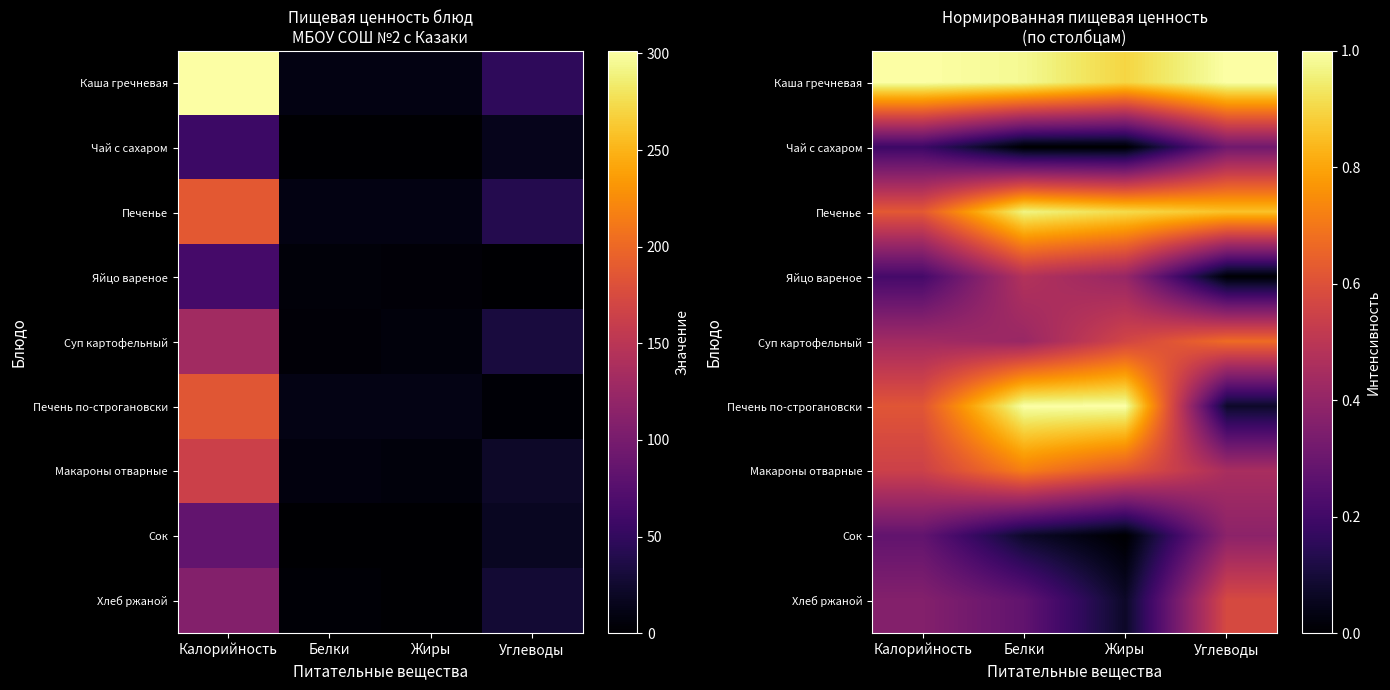

True or false: Яйцо вареное has a value of 0.1 at Жиры.

False